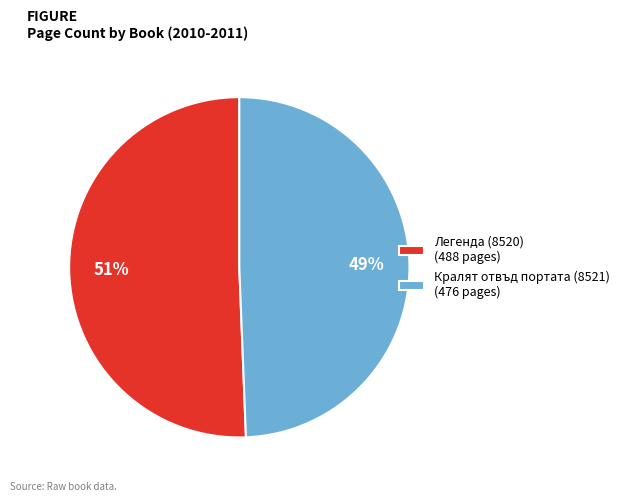

Combined, do Кралят отвъд портата (8521) (476 pages) and Легенда (8520) (488 pages) account for over 50%?

Yes